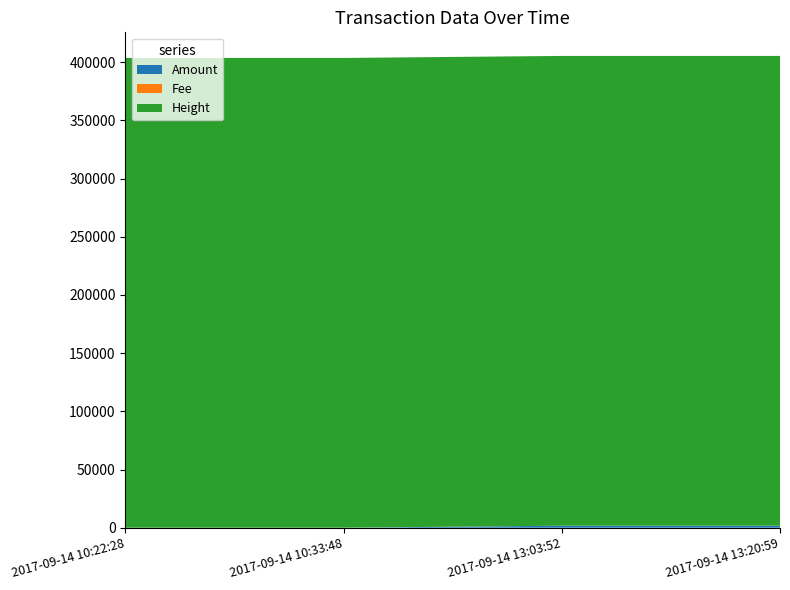

Reading left to right, extract all data points from this chart.

Amount: 2017-09-14 10:22:28=3.0	2017-09-14 10:33:48=2.0	2017-09-14 13:03:52=1709.4	2017-09-14 13:20:59=1708.4
Fee: 2017-09-14 10:22:28=1.0	2017-09-14 10:33:48=1.0	2017-09-14 13:03:52=1.0	2017-09-14 13:20:59=1.0
Height: 2017-09-14 10:22:28=403684.0	2017-09-14 10:33:48=403687.0	2017-09-14 13:03:52=403723.0	2017-09-14 13:20:59=403727.0